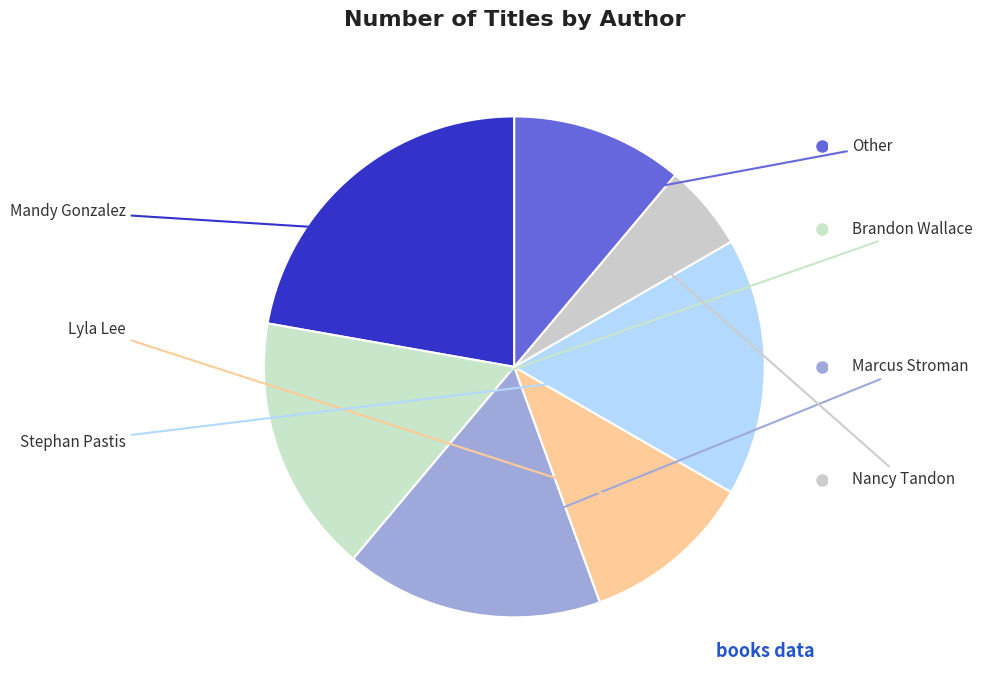

Which category has the smallest portion of the pie?

Nancy Tandon